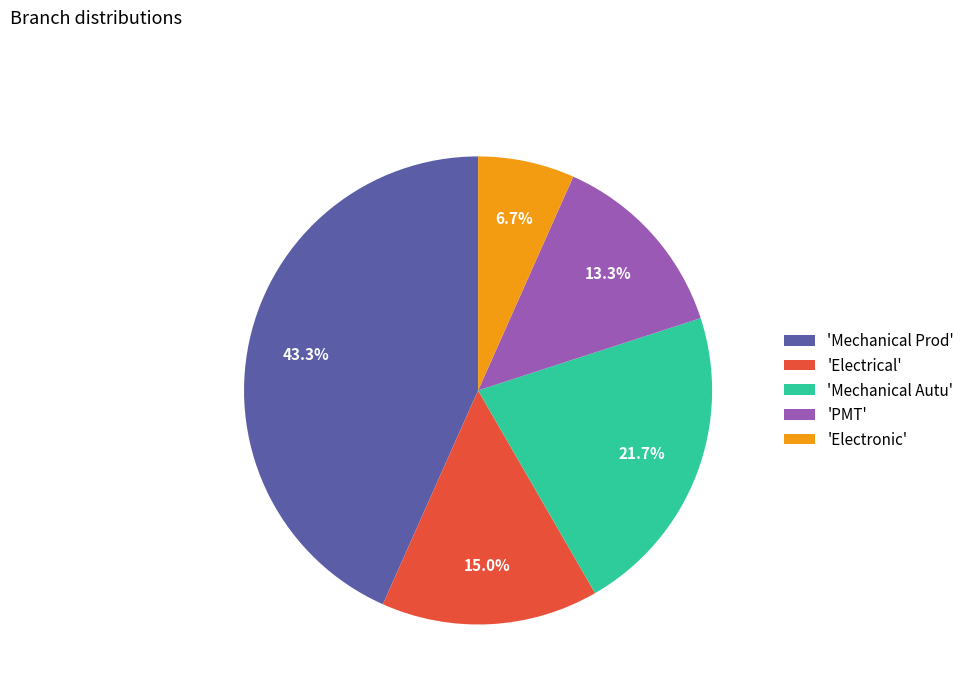

Do 'Mechanical Autu' and 'PMT' together represent more than half of the pie?

No